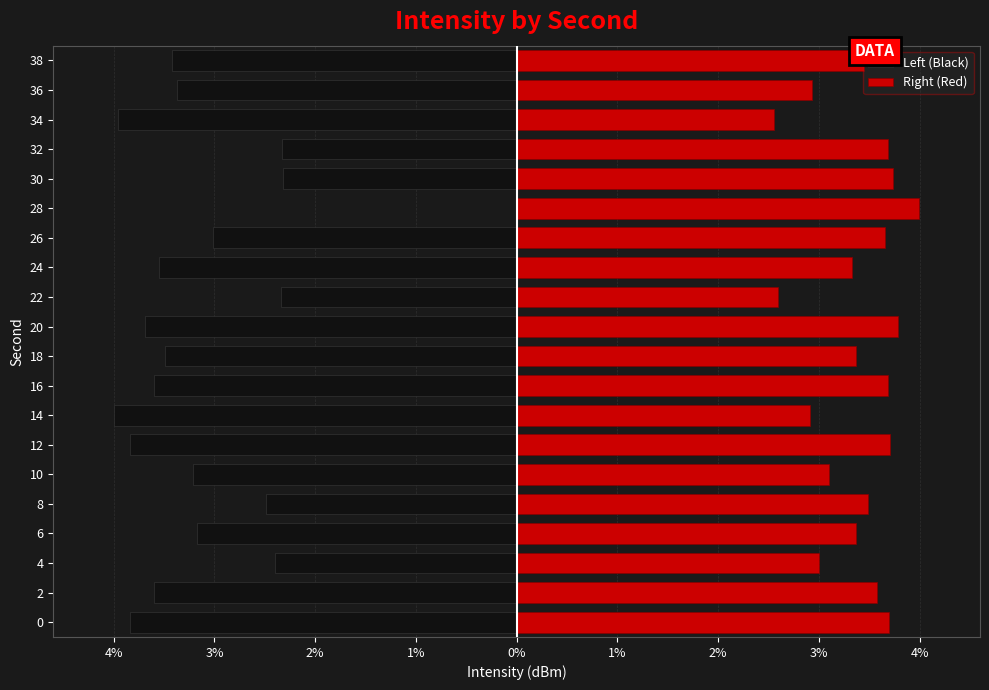

What is the value of the Right (Red) bar at the 12th from the left?

2.6